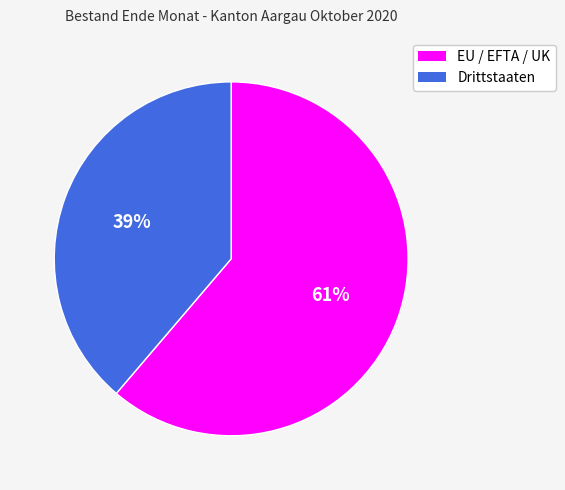

How many slices are in this pie chart?

2